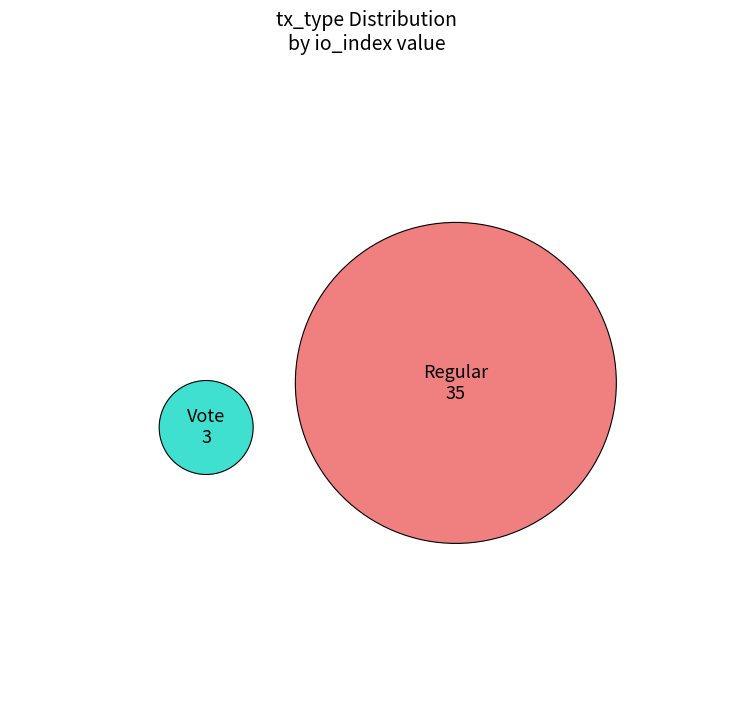

True or false: Regular accounts for 81% of the total.

False